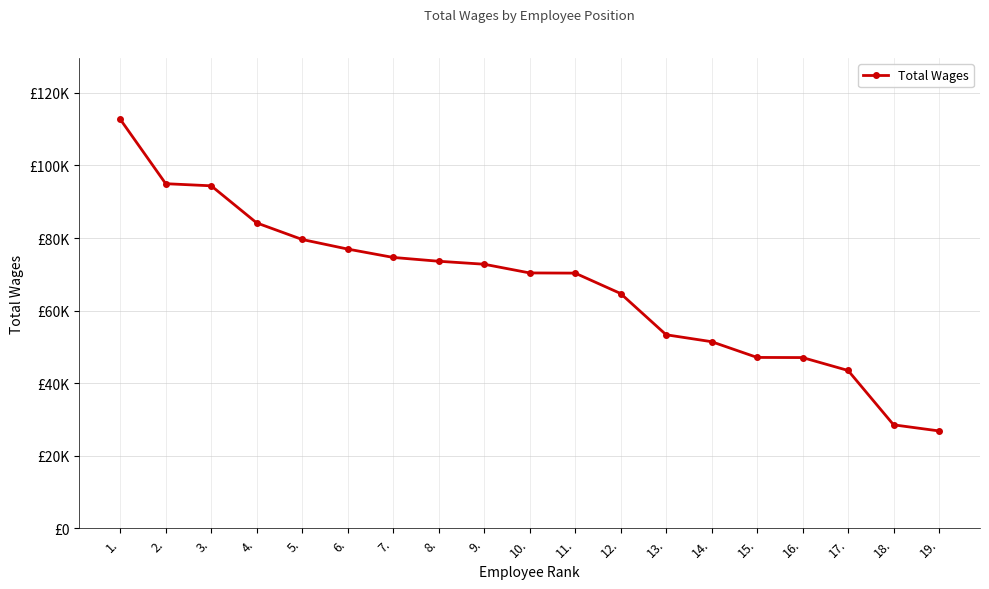

Does the chart have visible grid lines?

Yes